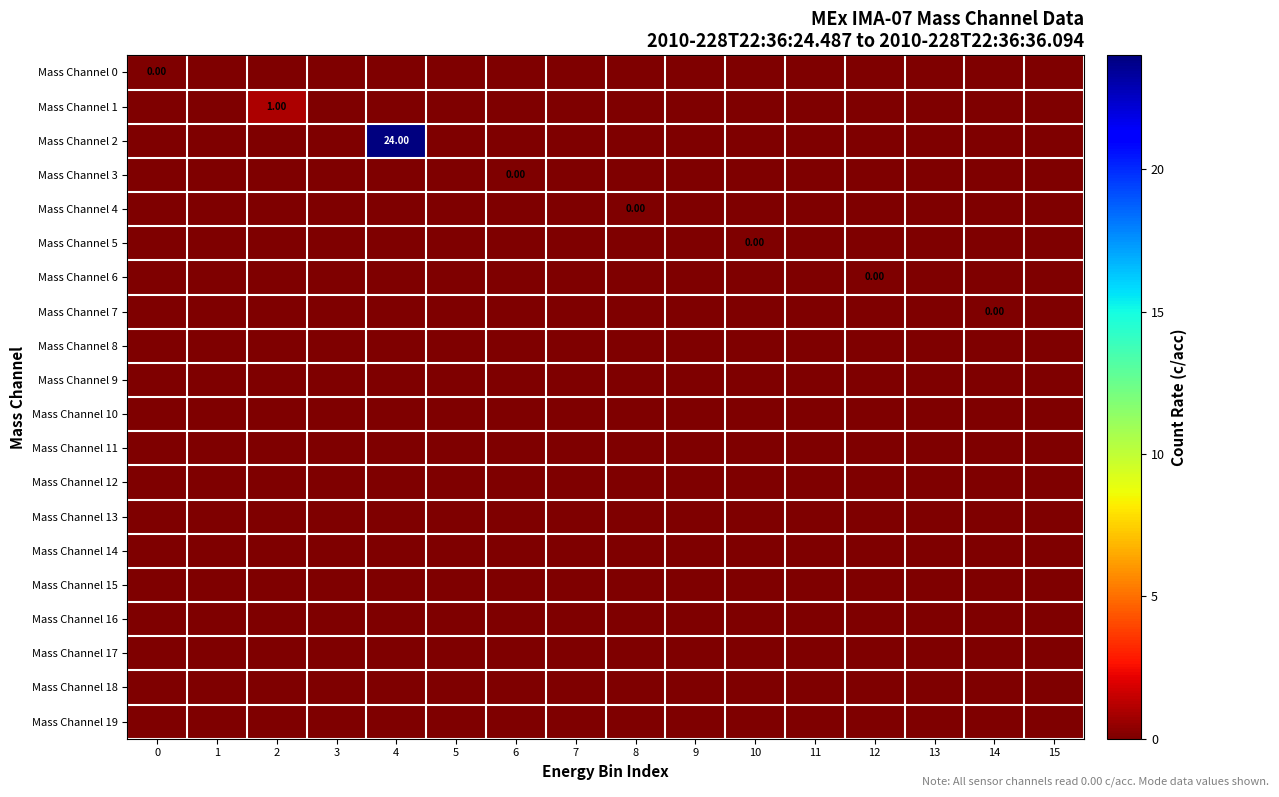

The Mass Channel 2 series shows 0 at 3. True or false?

True